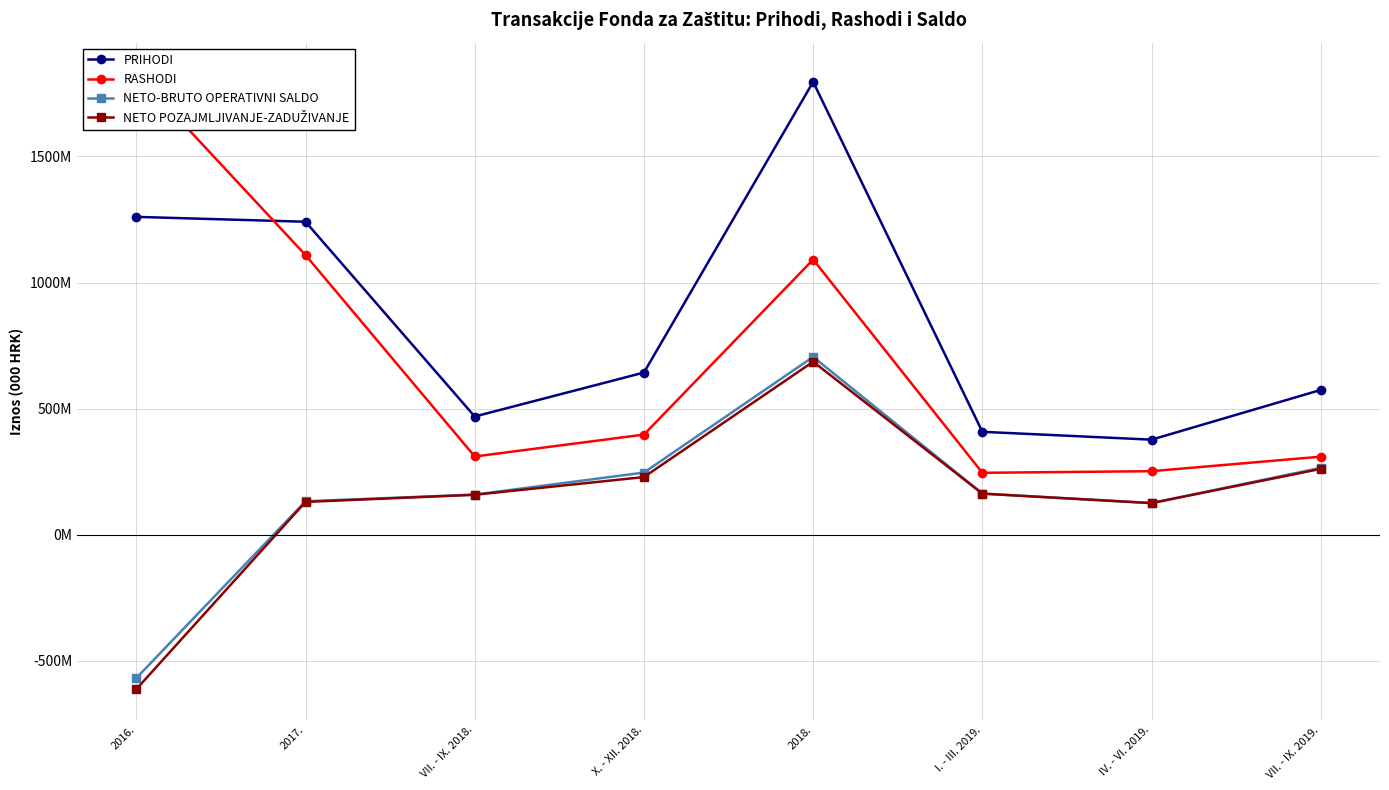

What is the sum of the RASHODI values at I. - III. 2019. and X. - XII. 2018.?

641808000